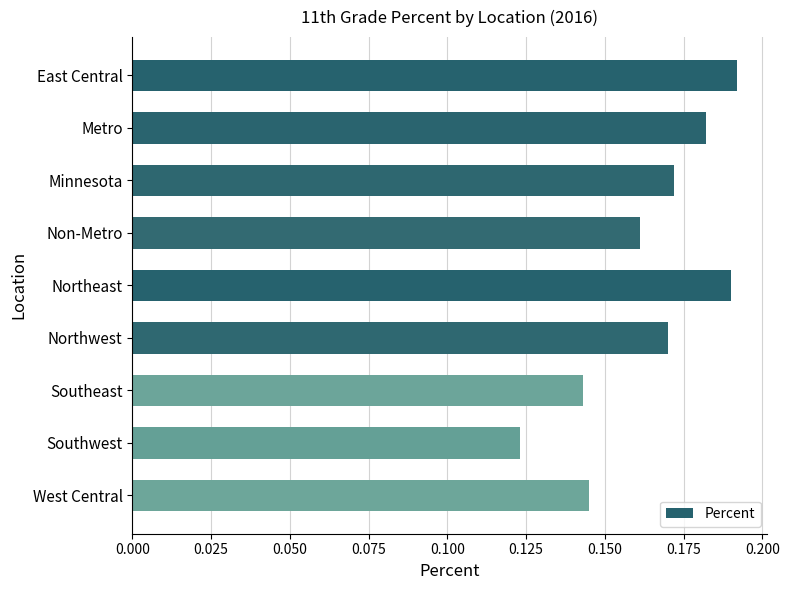

Which label corresponds to the smallest value in the chart?

Southwest